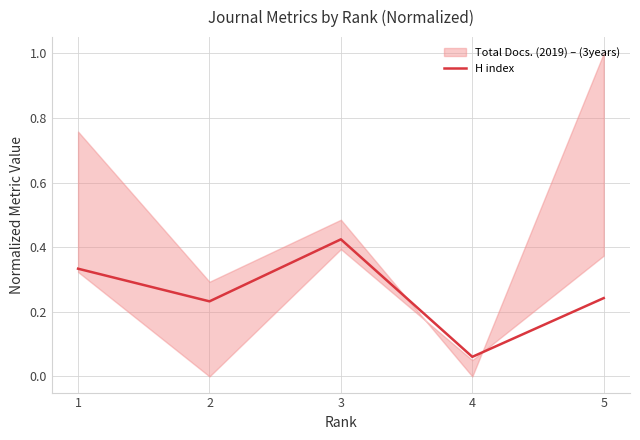

What is the average value?

0.3